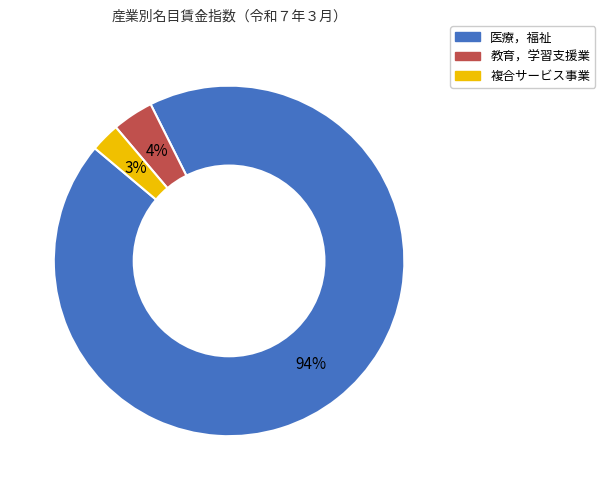

To the nearest percent, what portion does 複合サービス事業 represent?

3%